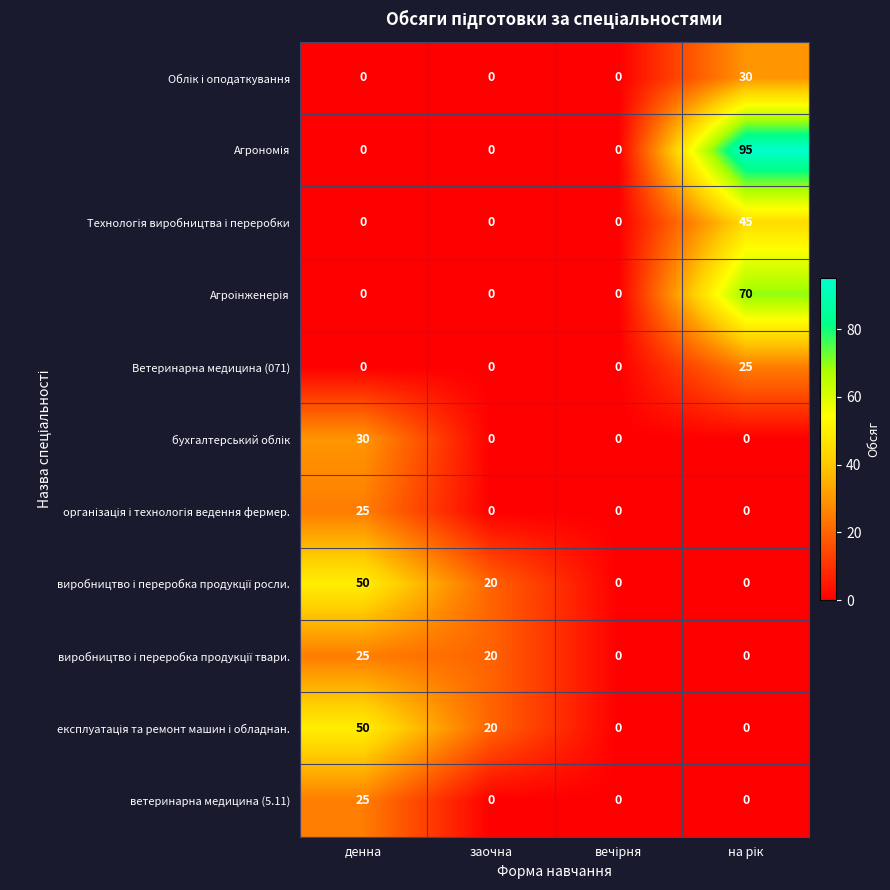

At how many categories does at least one series exceed 16?

3